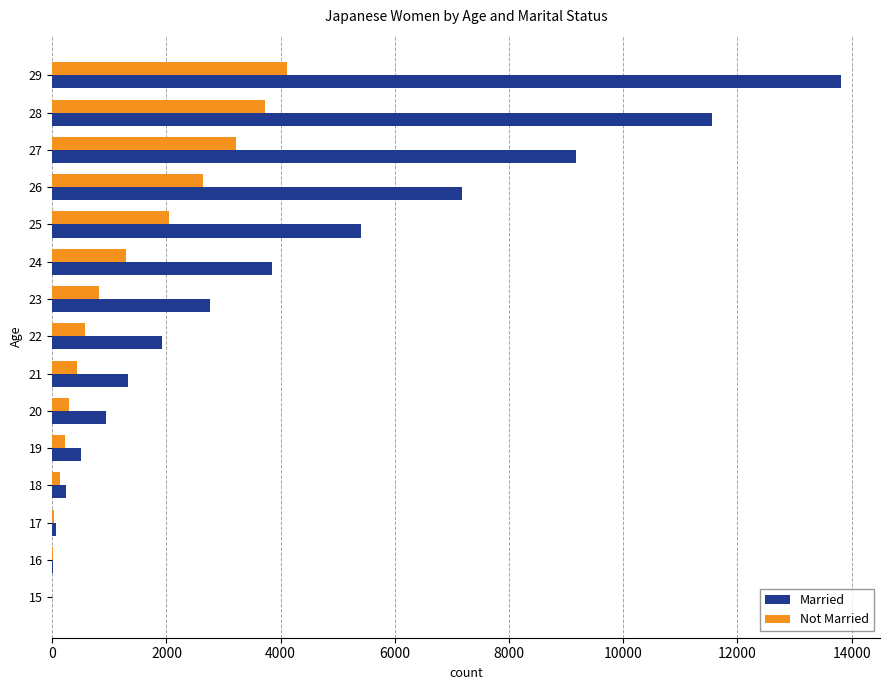

At which category is the sum across all series the highest?

29